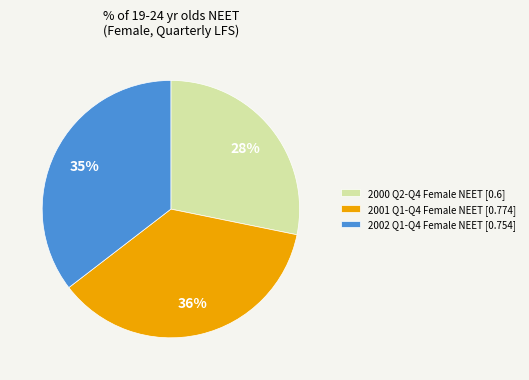

Combined, do 2002 Q1-Q4 Female NEET [0.754] and 2000 Q2-Q4 Female NEET [0.6] account for over 50%?

Yes